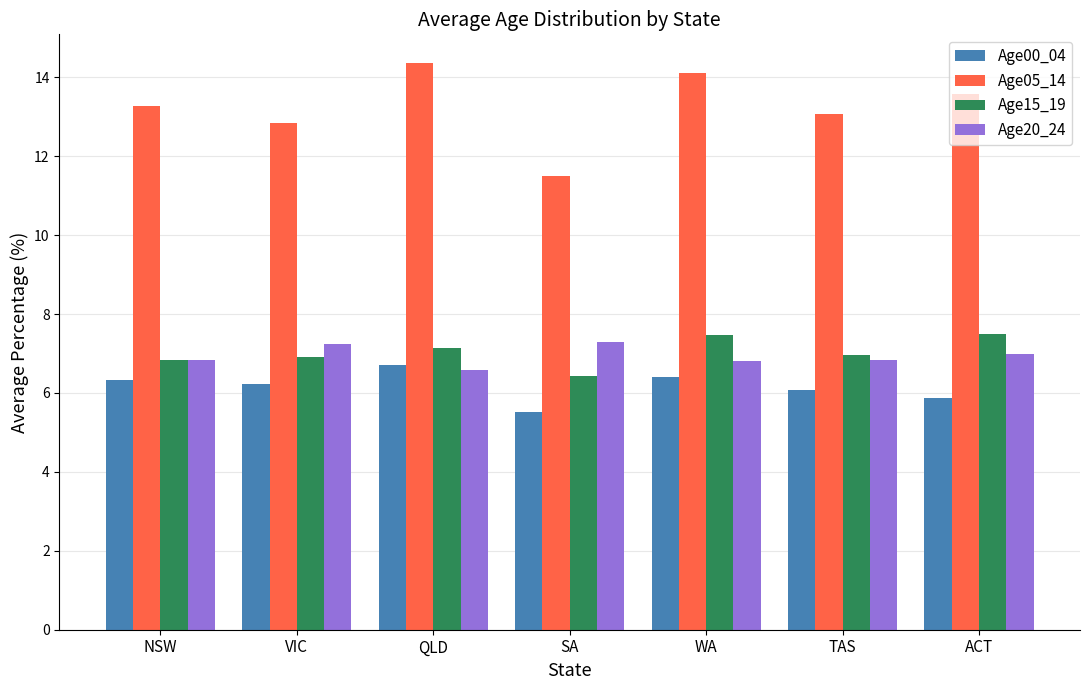

How many data points in Age00_04 are above 6?

5